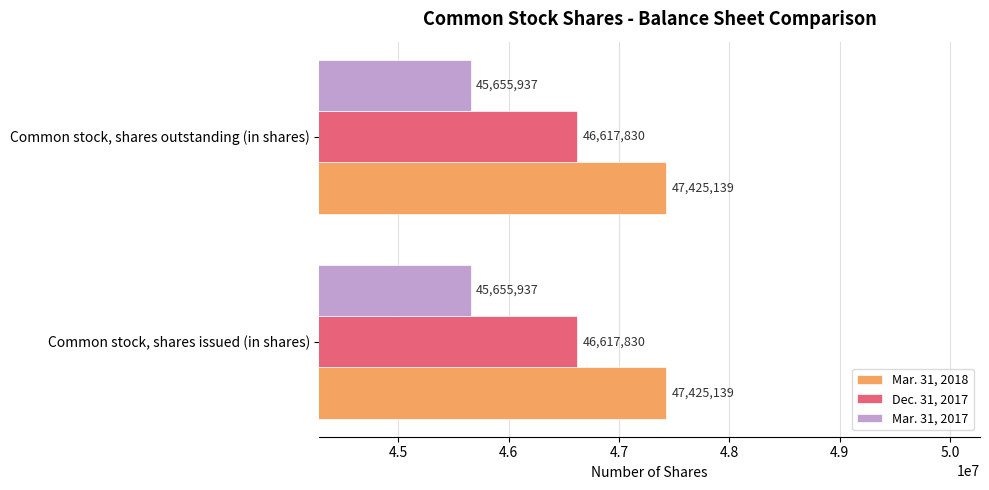

What is the total value across all series at Common stock, shares issued (in shares)?

139698906